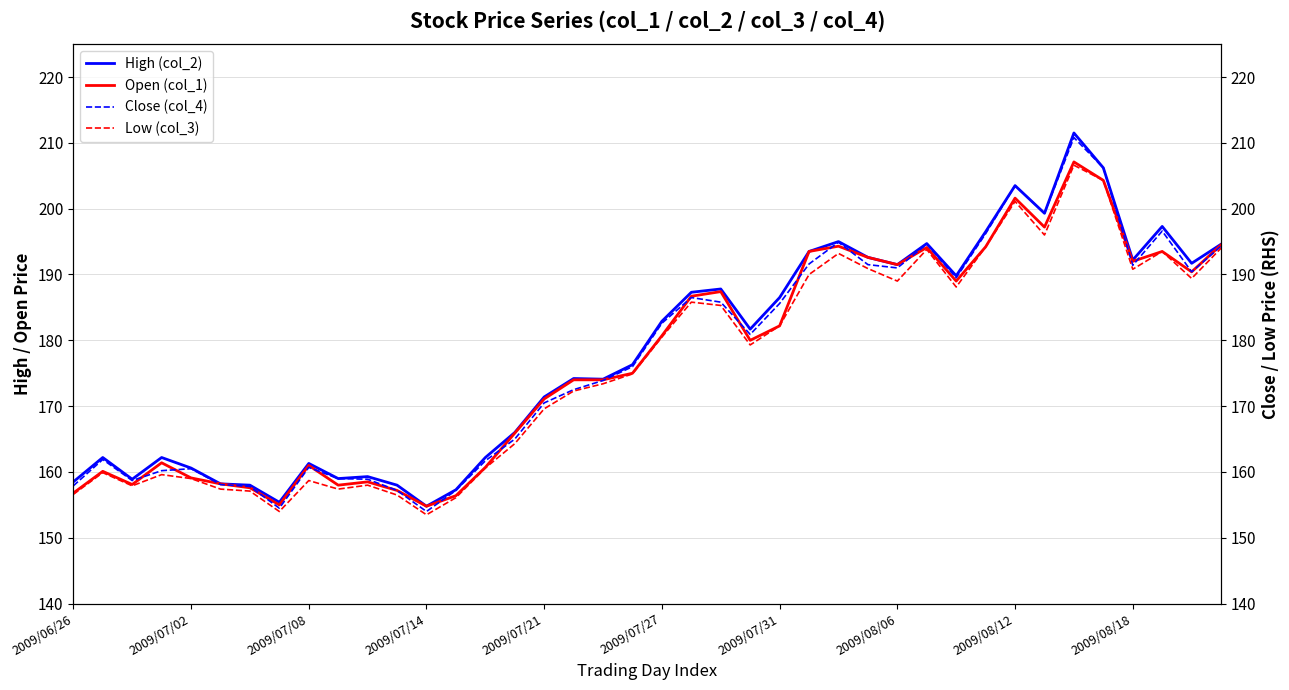

True or false: Low (col_3) has more than 0 interior local peaks.

True